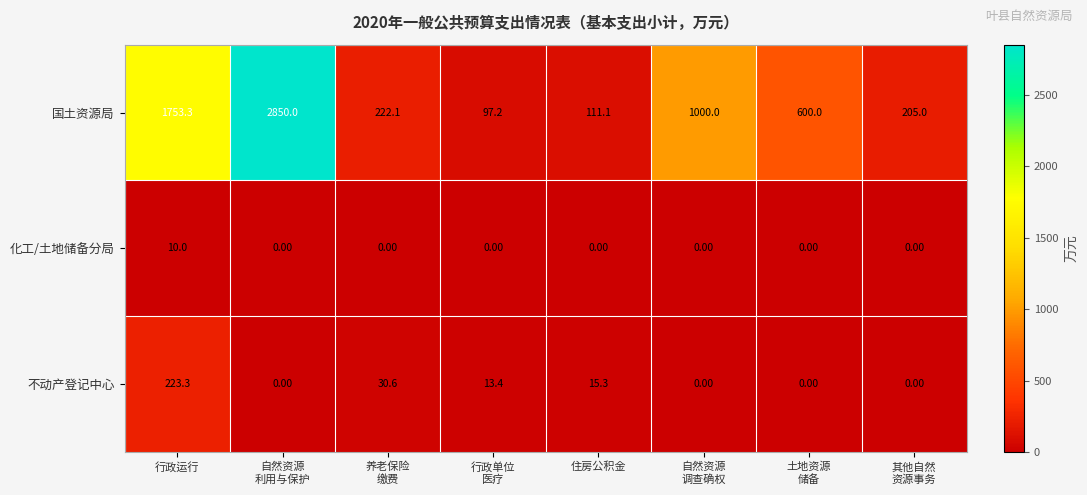

Which series has the largest total across all categories?

国土资源局